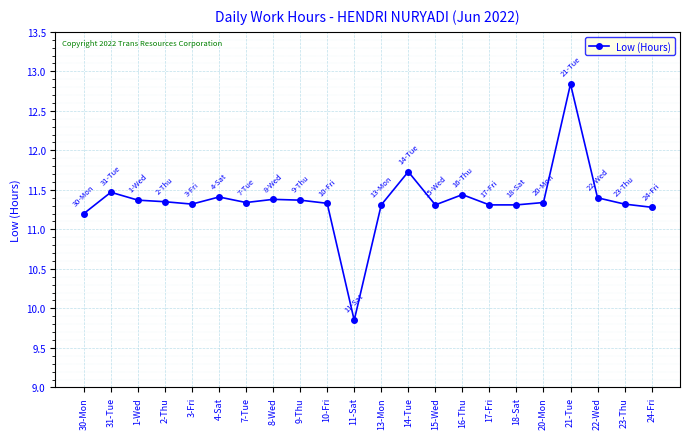

What is the maximum value shown in the chart?

12.8